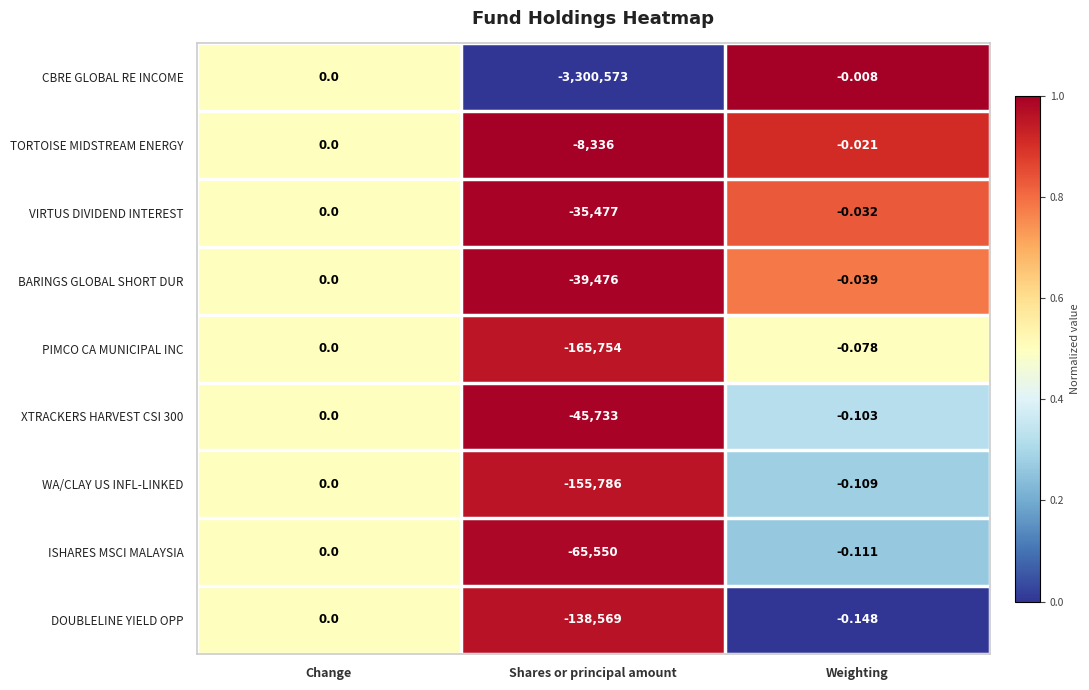

Where is ISHARES MSCI MALAYSIA nearest to the value -32775?

Weighting